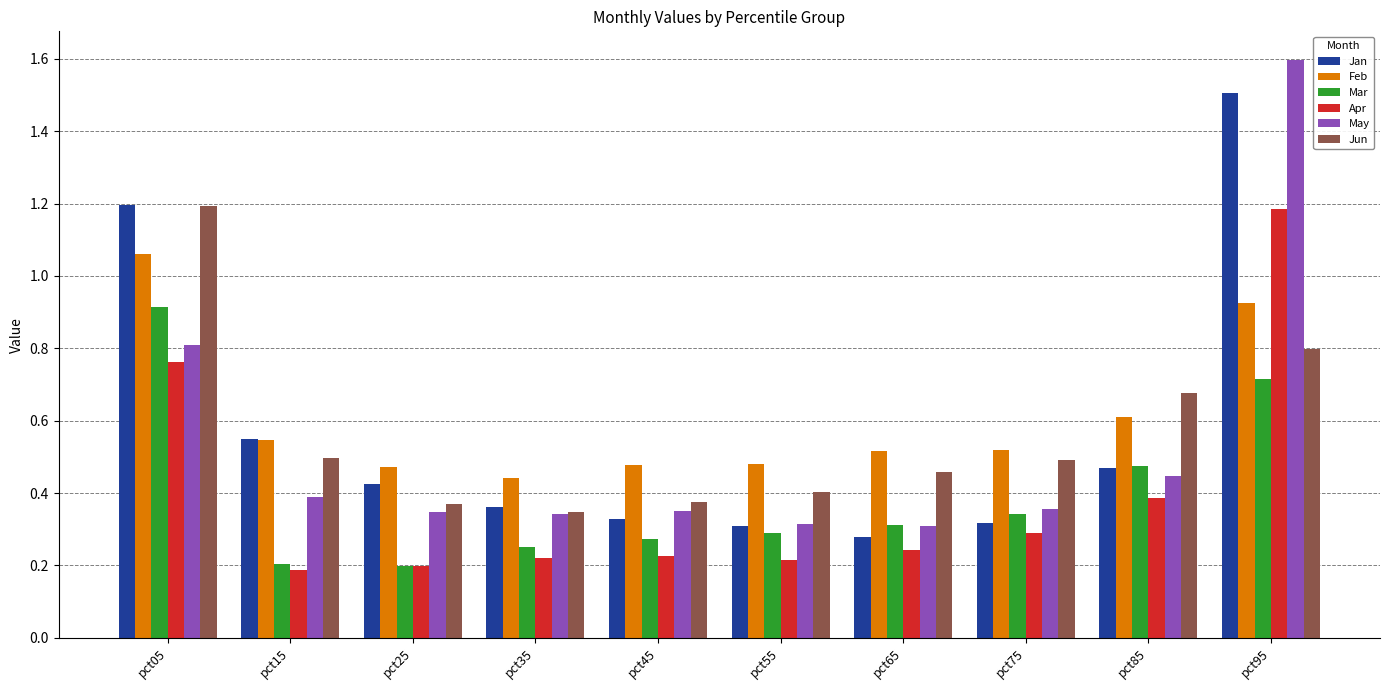

Which series has the widest spread of values?

May